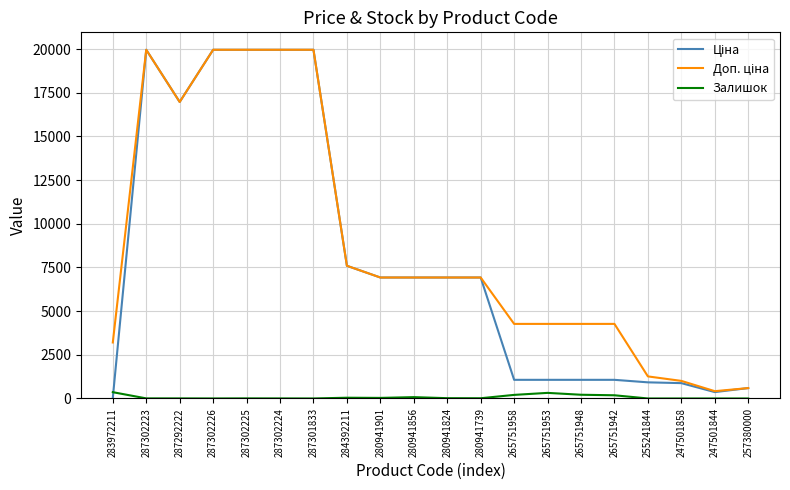

What is the maximum value shown in the chart?

19964.2